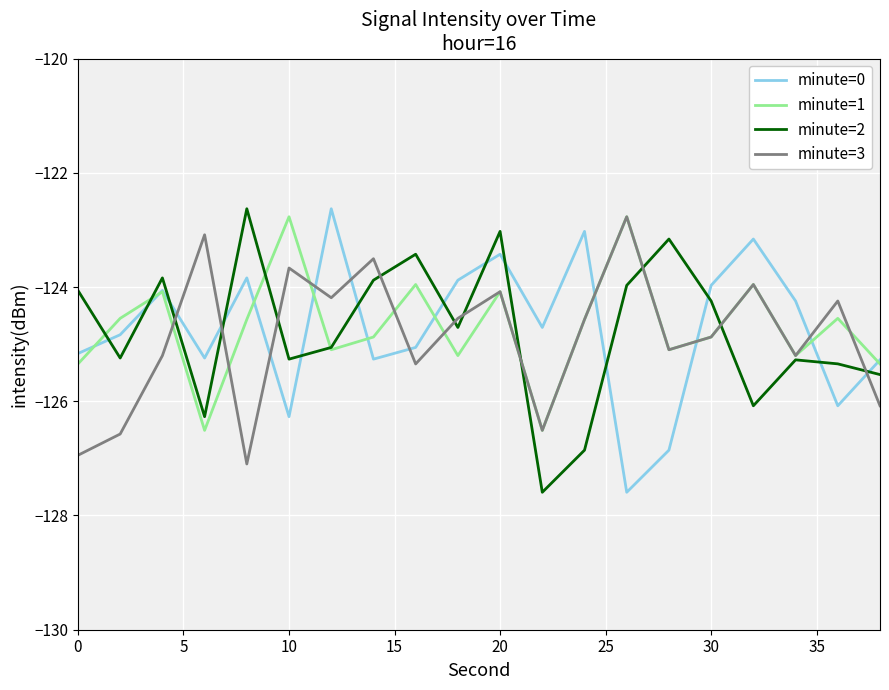

After their last crossing, which series has the higher values: minute=0 or minute=3?

minute=0